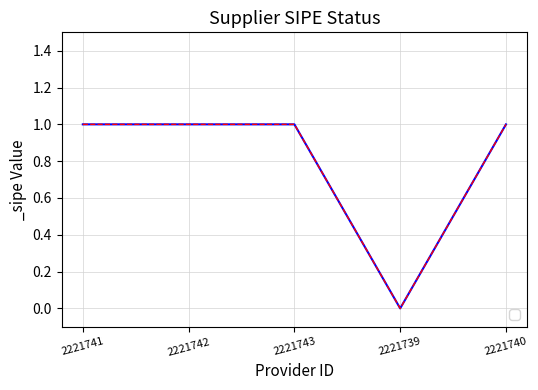

How many data points are less than 1?

1